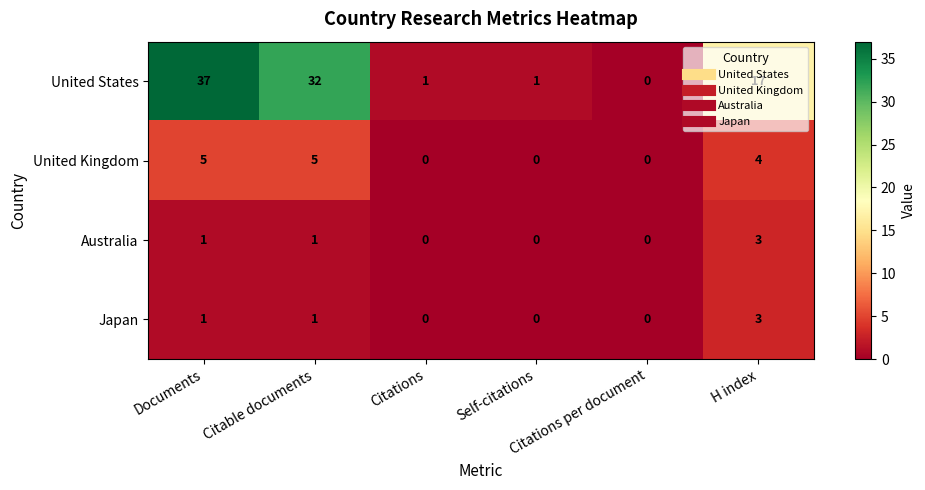

Which series changed the most between Self-citations and H index?

United States